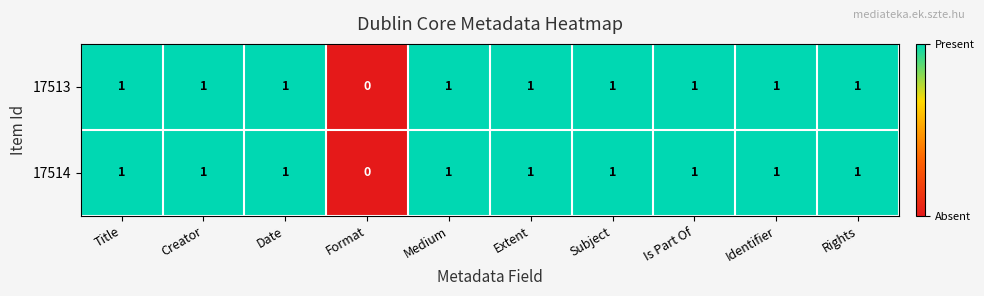

The value of 17513 at Rights is 1. True or false?

True